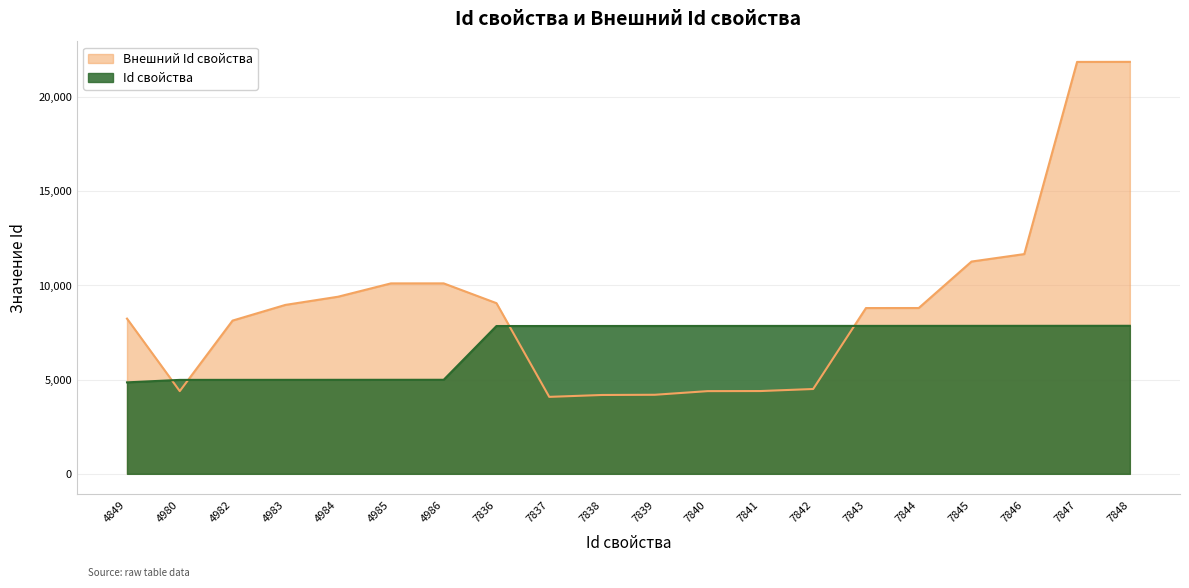

Rank the categories by Id свойства value from highest to lowest.

7848, 7847, 7846, 7845, 7844, 7843, 7842, 7841, 7840, 7839, 7838, 7837, 7836, 4986, 4985, 4984, 4983, 4982, 4980, 4849